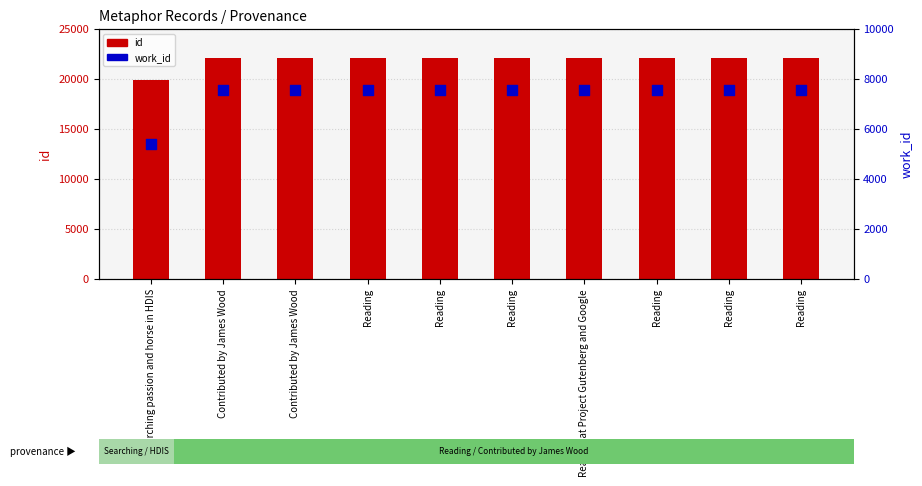

Which series has the largest total across all categories?

id